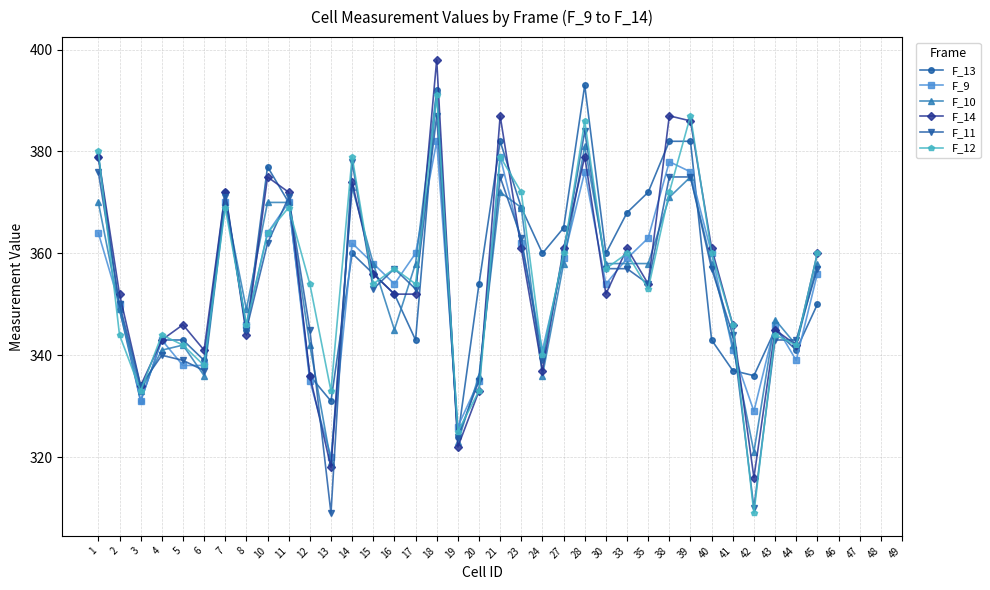

Reading left to right, what are all the values shown in this chart?

F_13: 1=379	2=349	3=331	4=343	5=343	6=339	7=372	8=345	10=377	11=370	12=336	13=331	14=360	15=356	16=352	17=343	18=392	19=324	20=354	21=382	23=369	24=360	27=365	28=393	30=360	33=368	35=372	38=382	39=382	40=343	41=337	42=336	43=345	44=341	45=350
F_9: 1=364	2=350	3=331	4=343	5=338	6=338	7=370	8=346	10=364	11=370	12=335	13=320	14=362	15=358	16=354	17=360	18=382	19=326	20=335	21=379	23=362	24=341	27=359	28=376	30=354	33=359	35=363	38=378	39=376	40=360	41=341	42=329	43=346	44=339	45=356
F_10: 1=370	2=349	3=333	4=341	5=342	6=336	7=370	8=349	10=370	11=370	12=342	13=319	14=373	15=358	16=345	17=358	18=392	19=323	20=336	21=372	23=369	24=336	27=358	28=381	30=358	33=358	35=358	38=371	39=375	40=358	41=342	42=321	43=347	44=342	45=358
F_14: 1=379	2=352	3=334	4=343	5=346	6=341	7=372	8=344	10=375	11=372	12=336	13=318	14=374	15=356	16=352	17=352	18=398	19=322	20=333	21=387	23=361	24=337	27=361	28=379	30=352	33=361	35=354	38=387	39=386	40=361	41=346	42=316	43=345	44=342	45=360
F_11: 1=376	2=350	3=334	4=340	5=339	6=337	7=371	8=345	10=362	11=371	12=345	13=309	14=378	15=353	16=357	17=353	18=387	19=324	20=335	21=375	23=363	24=339	27=360	28=384	30=357	33=357	35=354	38=375	39=375	40=357	41=344	42=310	43=343	44=343	45=357
F_12: 1=380	2=344	3=333	4=344	5=342	6=338	7=369	8=346	10=364	11=369	12=354	13=333	14=379	15=354	16=357	17=354	18=391	19=325	20=333	21=379	23=372	24=340	27=360	28=386	30=357	33=360	35=353	38=372	39=387	40=360	41=346	42=309	43=344	44=342	45=360